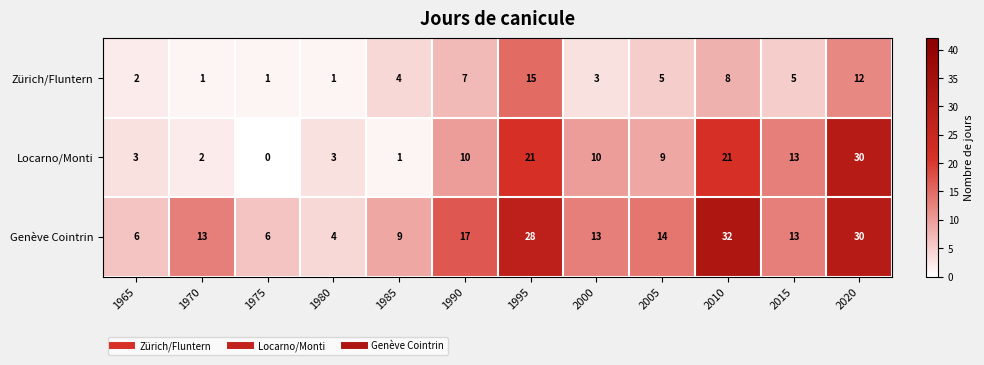

List the series in order of their overall mean, highest first.

Genève Cointrin, Locarno/Monti, Zürich/Fluntern